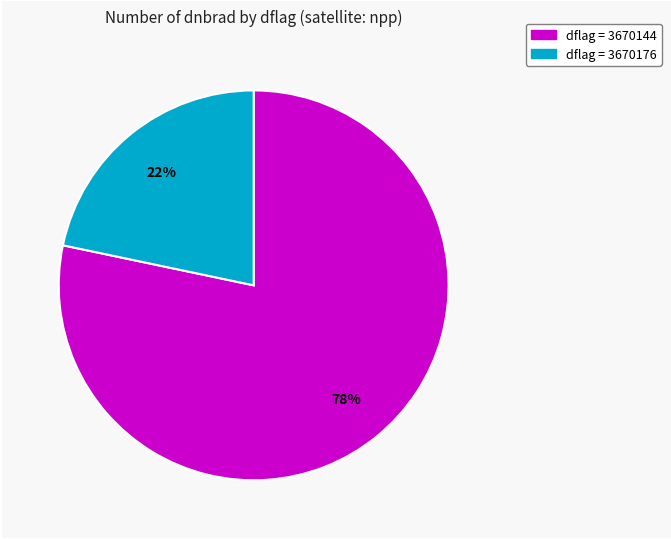

Is there a majority slice in this chart?

Yes